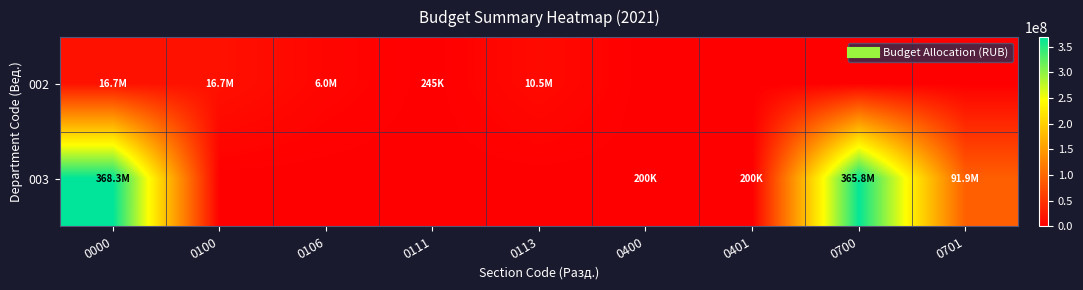

Reading right to left, transcribe all the data shown in this chart.

002: 0701=0.0	0700=0.0	0401=0.0	0400=0.0	0113=10494400.0	0111=244961.8	0106=5971000.0	0100=16710361.8	0000=16710361.8
003: 0701=91853347.0	0700=365821672.6	0401=200000.0	0400=200000.0	0113=0.0	0111=0.0	0106=0.0	0100=0.0	0000=368331739.6